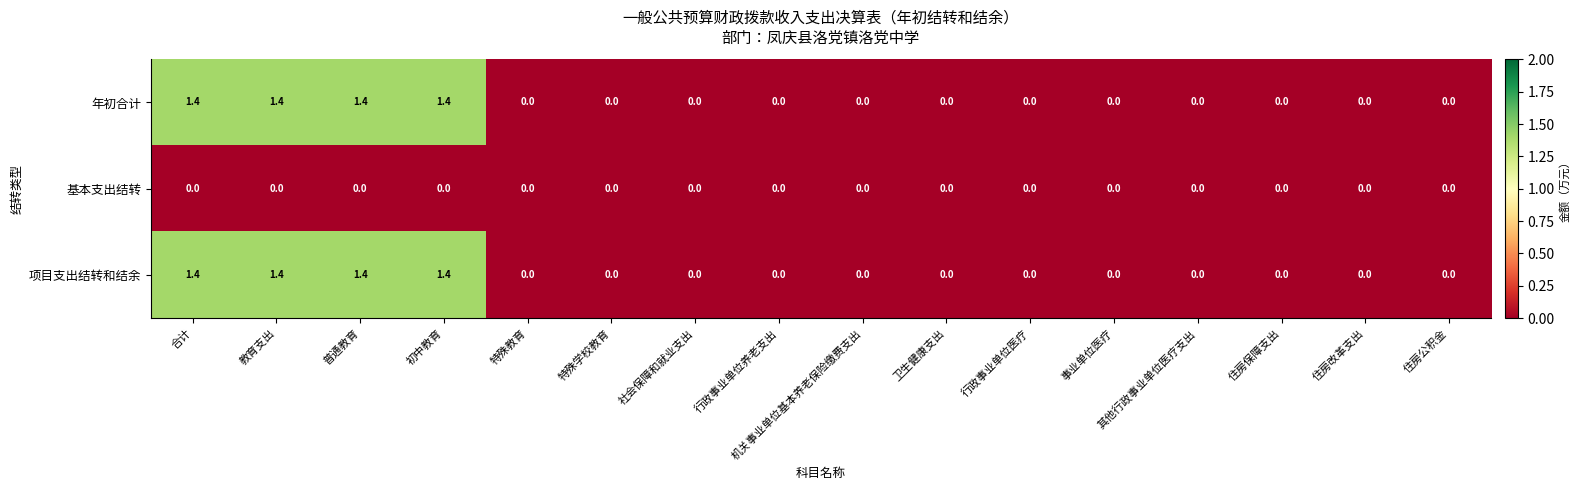

What is the difference between the maximum and minimum values in the 项目支出结转和结余 series?

1.4